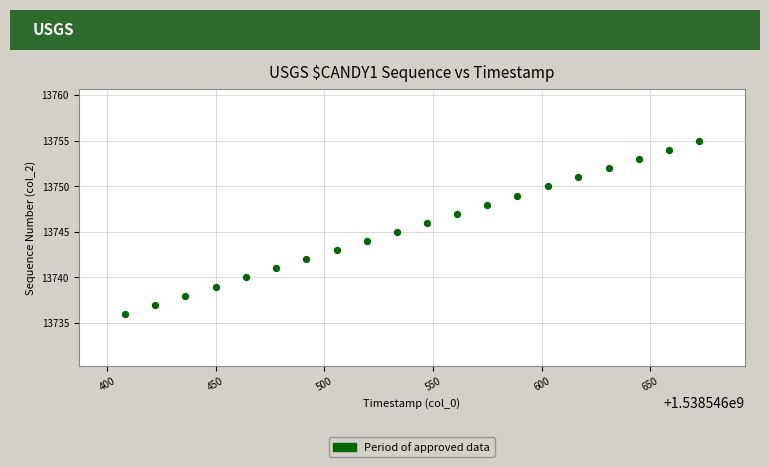

What is the range of Y values (max minus min)?

19